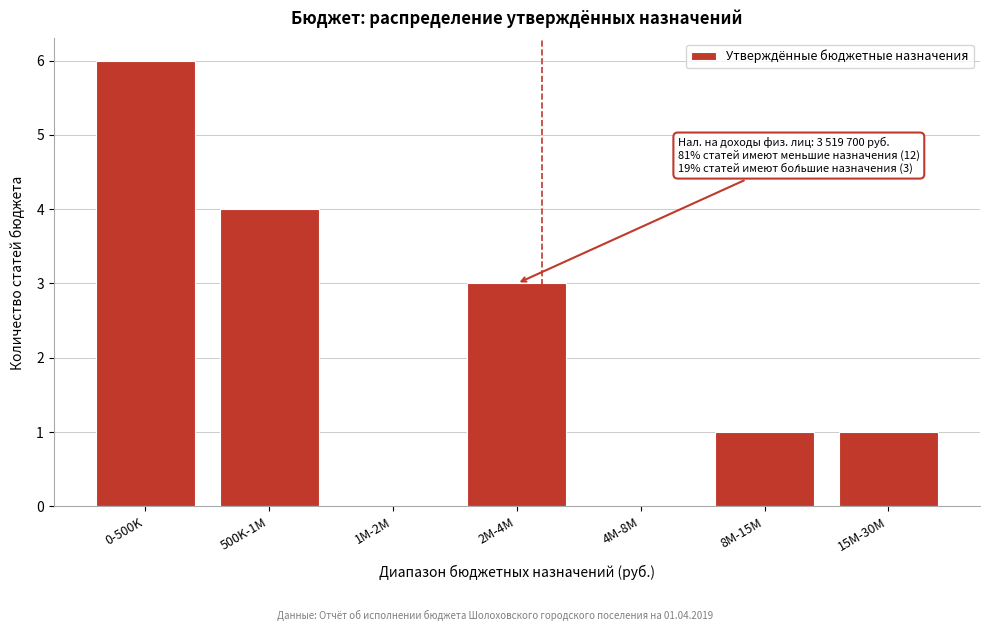

Reading left to right, transcribe all the data shown in this chart.

0-500K=6	500K-1M=4	1M-2M=0	2M-4M=3	4M-8M=0	8M-15M=1	15M-30M=1